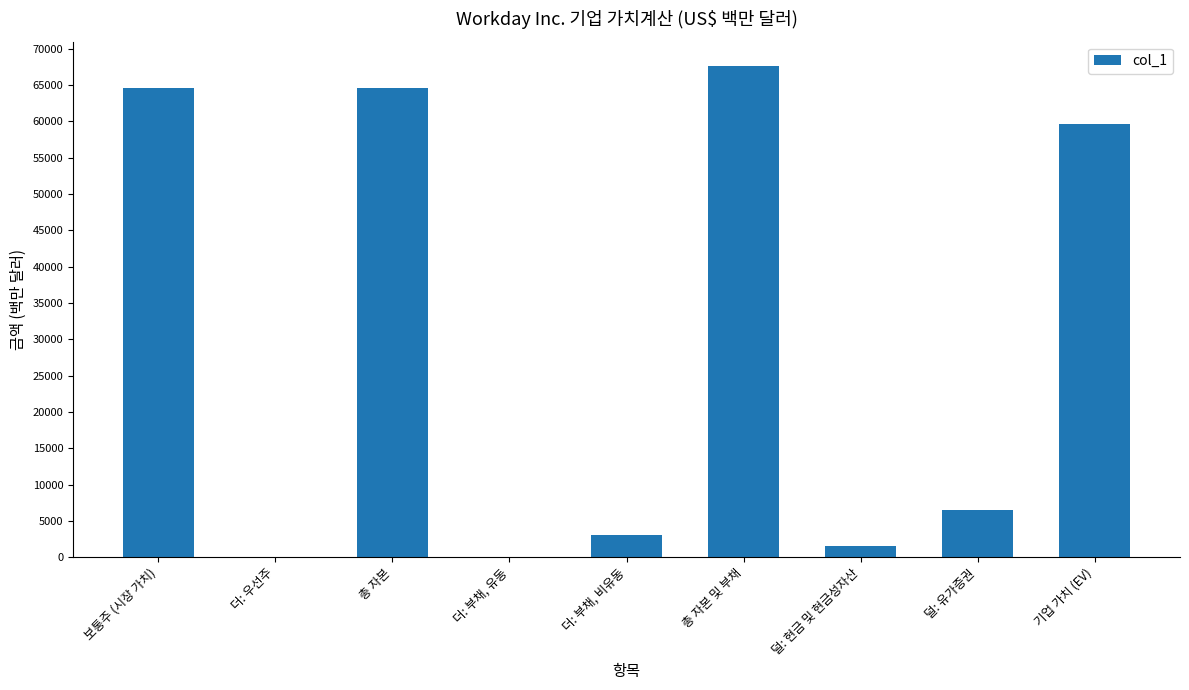

True or false: the data shows 92807 at 보통주 (시장 가치).

False